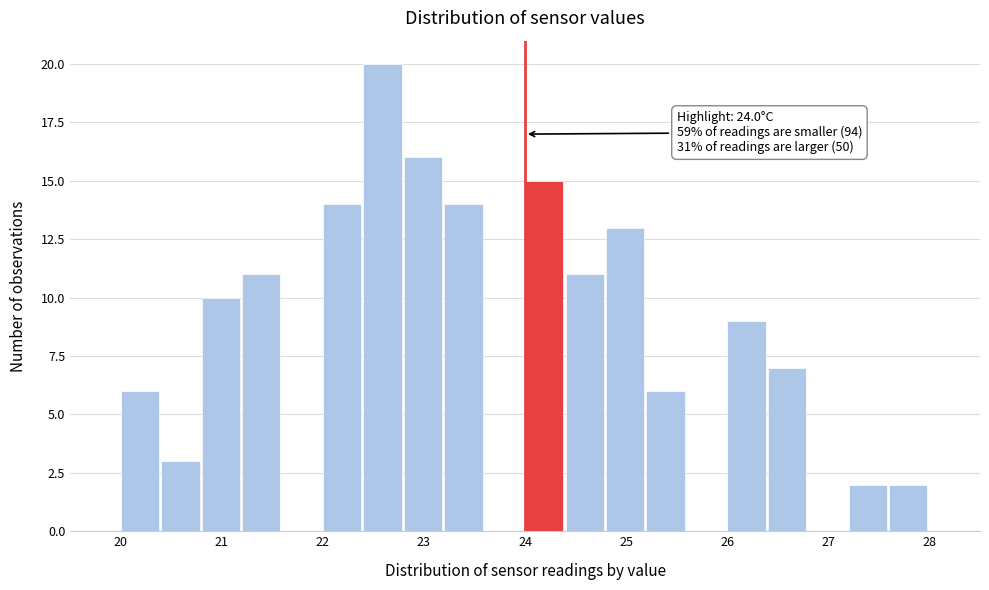

Which range on the x-axis has the tallest bar?

22.4 to 22.8